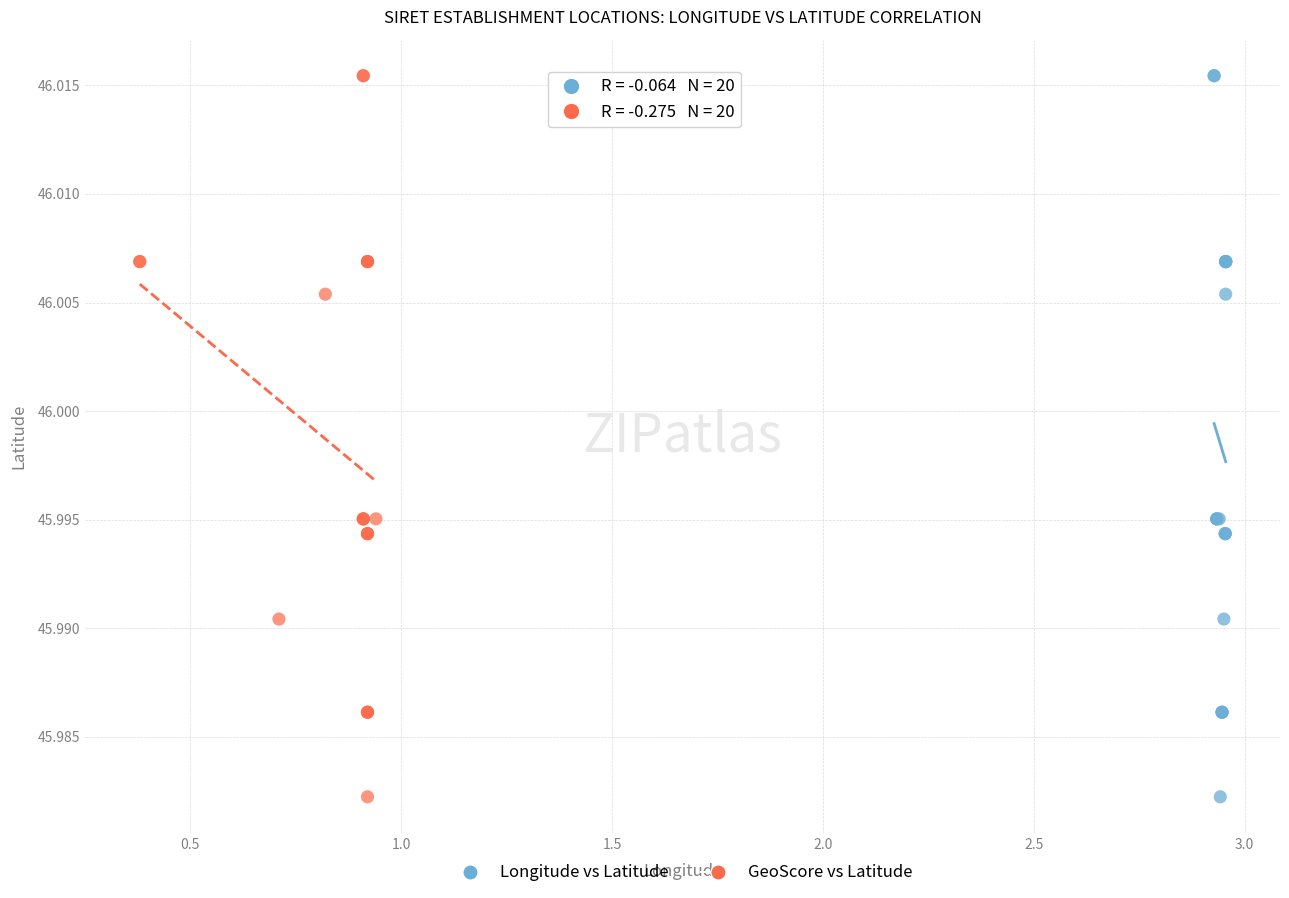

What are all the series names shown in the legend?

Longitude vs Latitude, GeoScore vs Latitude